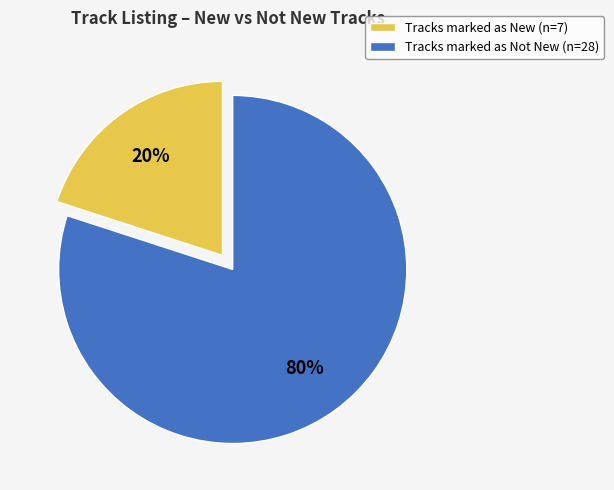

Which category accounts for the majority?

Tracks marked as Not New (n=28)